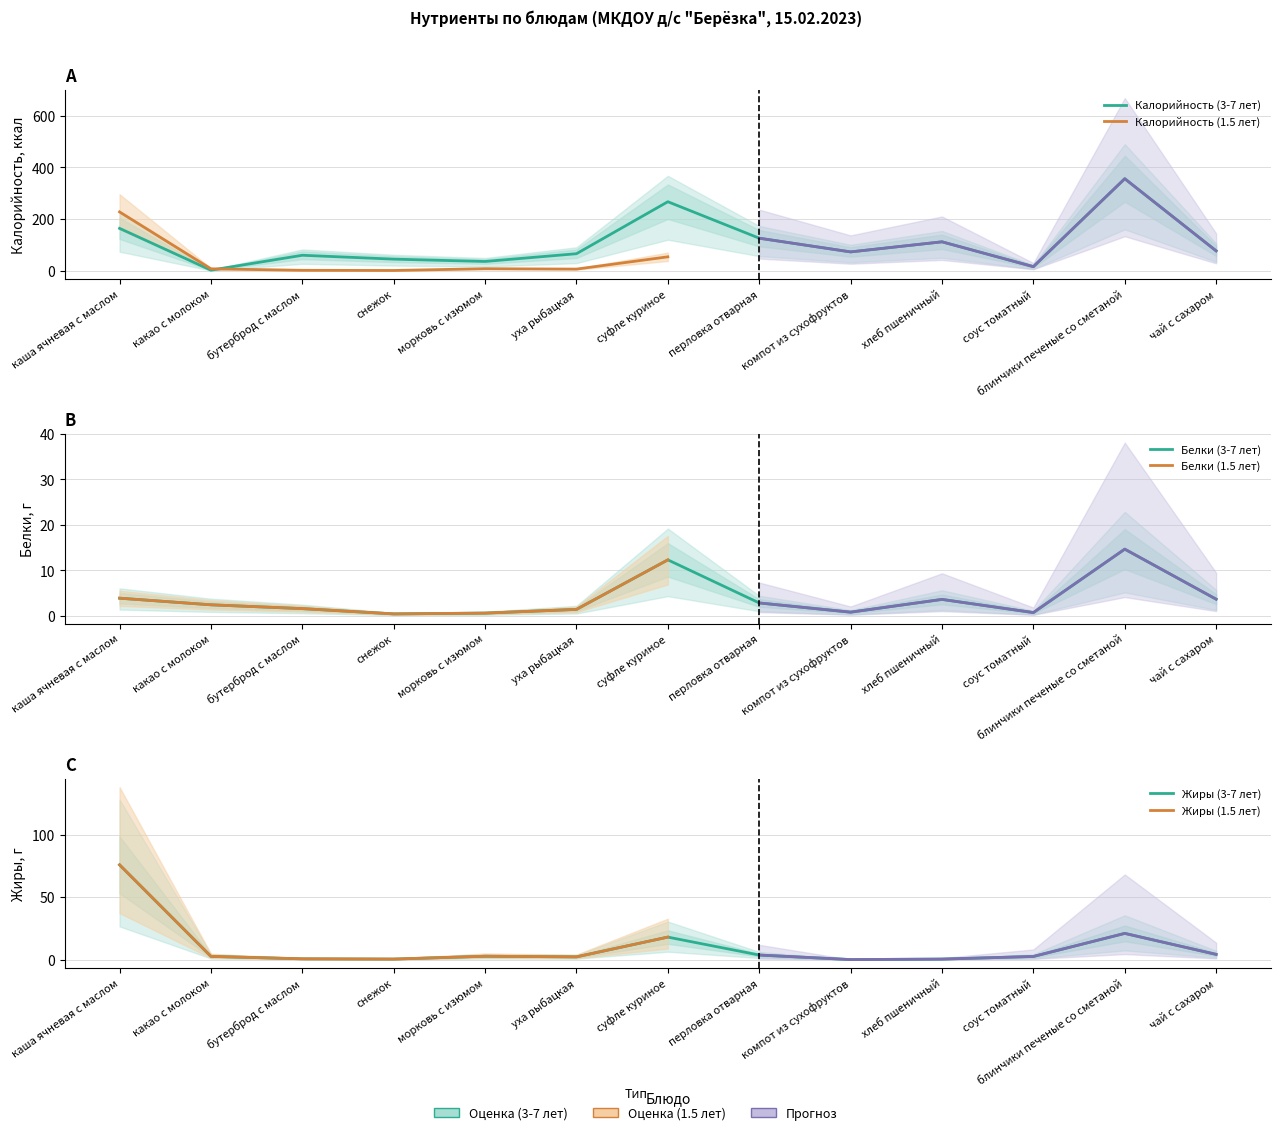

What position from the left is бутерброд с маслом?

3